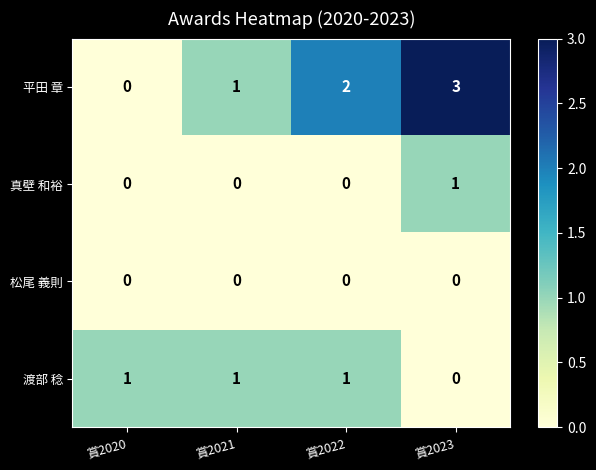

Reading left to right, what are all the values shown in this chart?

平田 章: 0	1	2	3
真壁 和裕: 0	0	0	1
松尾 義則: 0	0	0	0
渡部 稔: 1	1	1	0